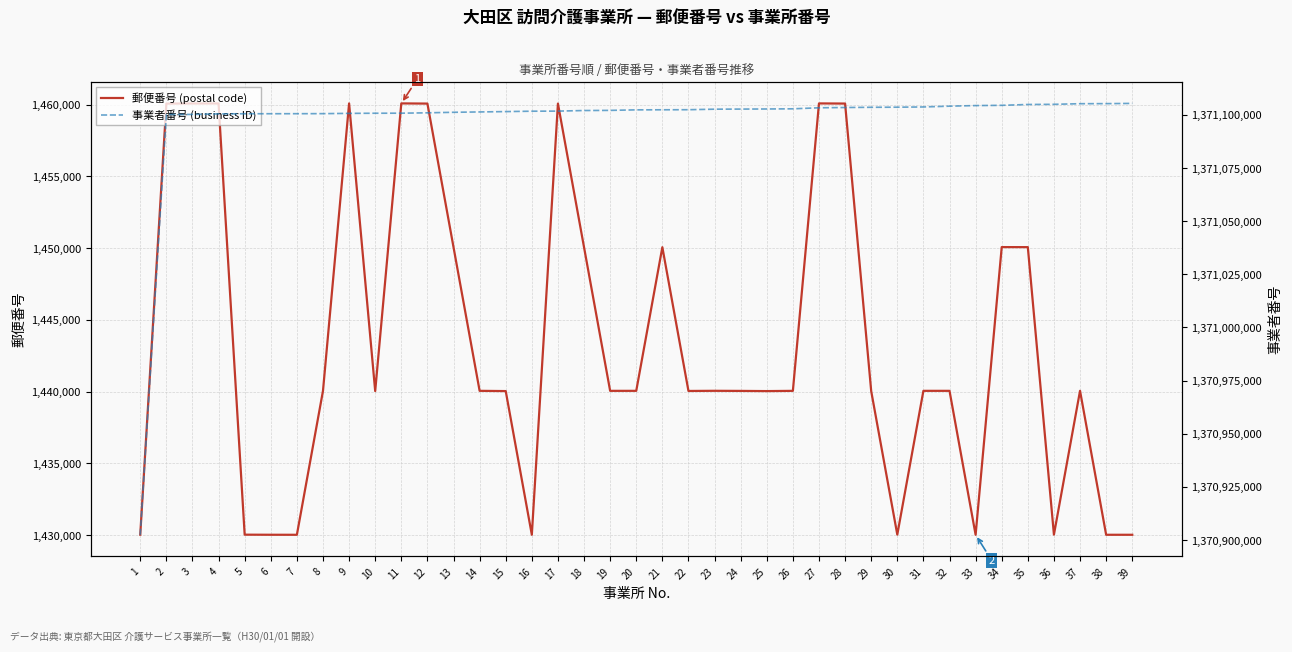

At which category is the sum across all series the highest?

28